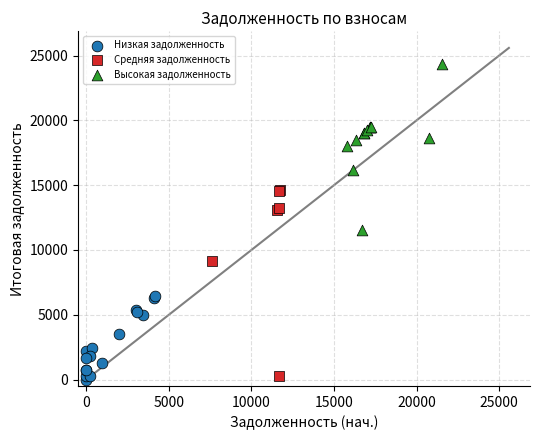

Which series contains the highest Y value?

Высокая задолженность